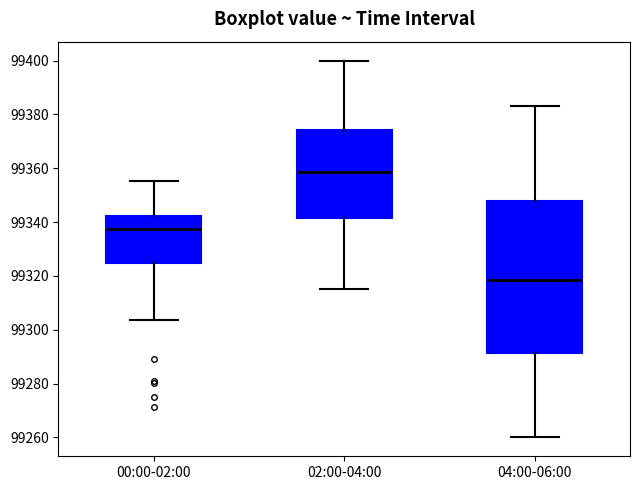

Reading left to right, transcribe this box plot: for each box, give where its median line is, the range the box spans, and where its two whiskers end, as read against the y-axis. The values are not printed on the chart, so give them approximately, as read against the axis.

00:00-02:00: median 99338, box 99324 to 99342, whiskers 99304 to 99356
02:00-04:00: median 99358, box 99342 to 99374, whiskers 99316 to 99400
04:00-06:00: median 99318, box 99292 to 99348, whiskers 99260 to 99384